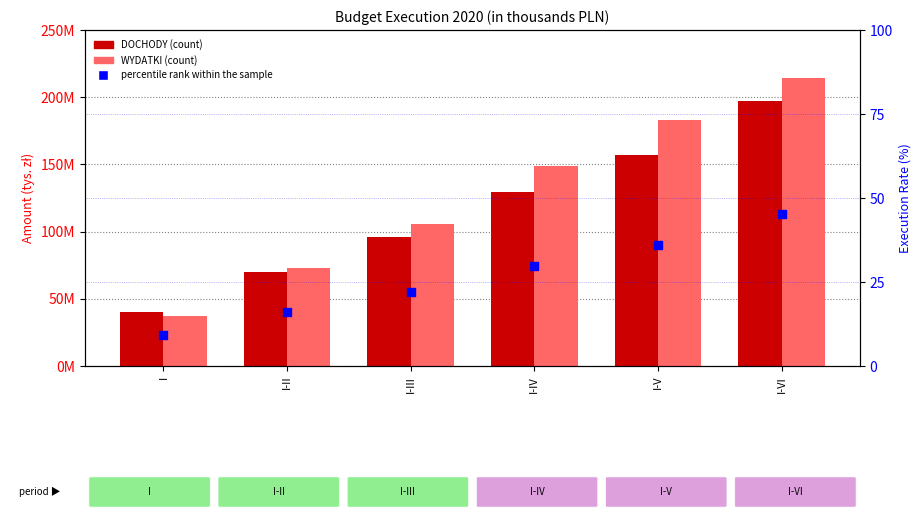

What is the total value across all series at I?

77116698.2